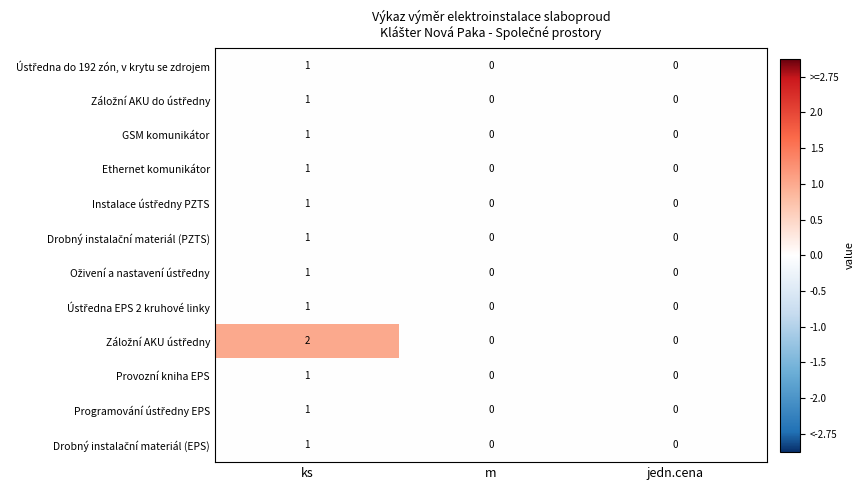

Is it true that Provozní kniha EPS equals -1 at m?

False